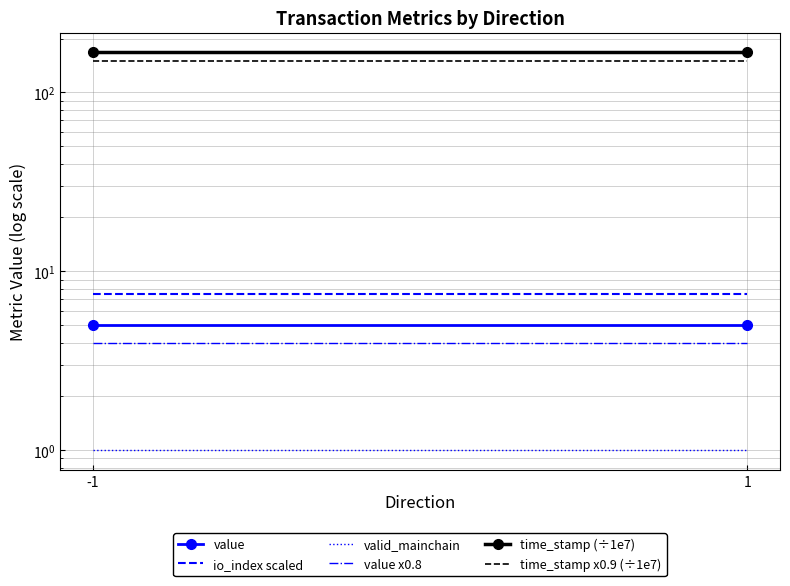

The time_stamp x0.9 (÷1e7) series shows 150.7 at -1. True or false?

True